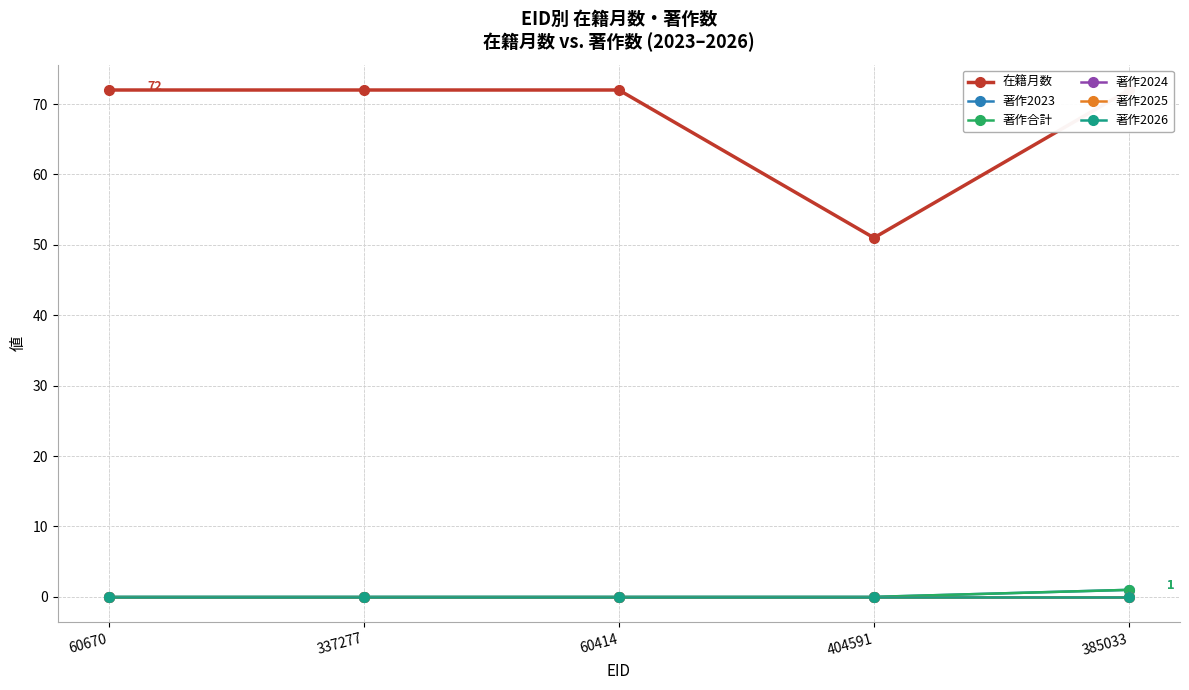

Which category has the highest value across all series?

60670